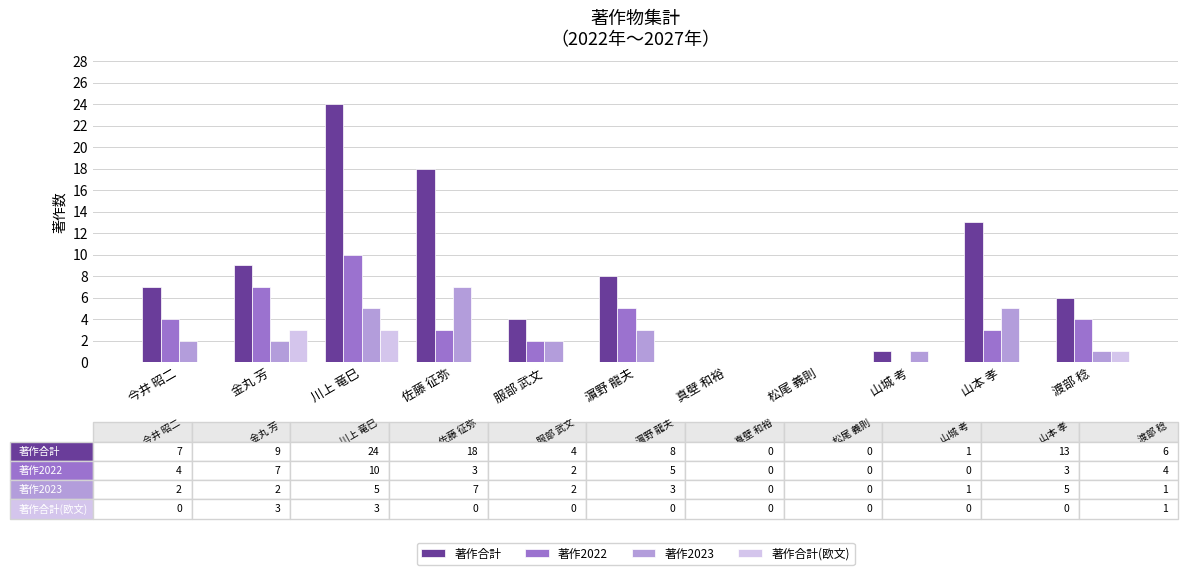

Is the value of 著作2022 at 服部 武文 greater than the value of 著作2023 at 山本 孝?

No